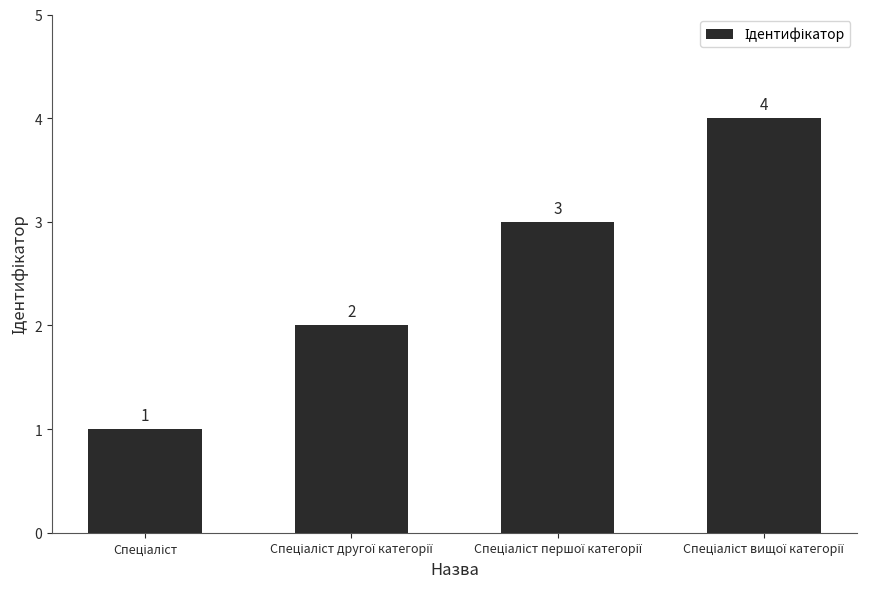

How many data points does each series have?

4